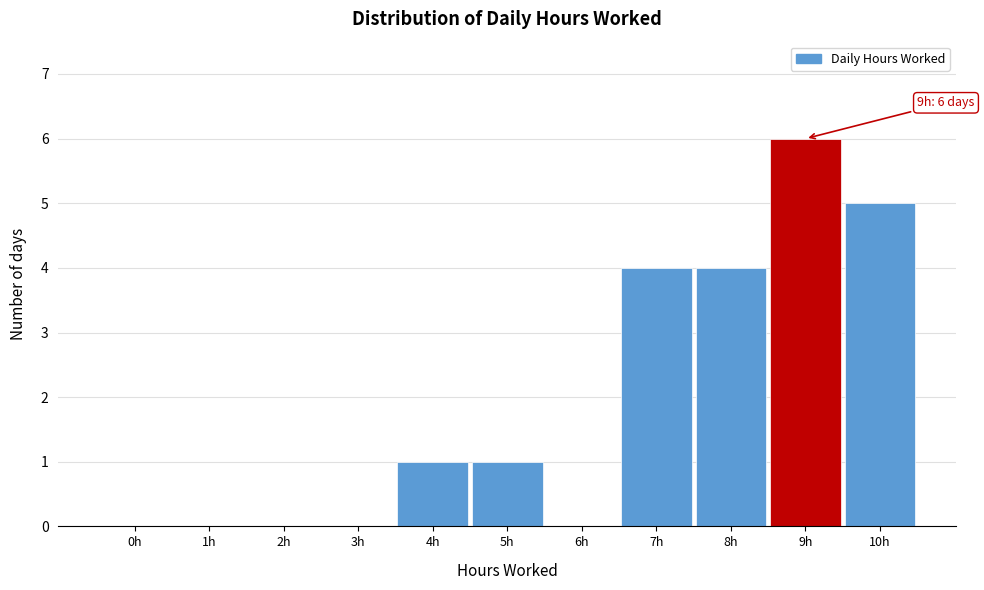

Reading right to left, transcribe all the data shown in this chart.

10h=5	9h=6	8h=4	7h=4	6h=0	5h=1	4h=1	3h=0	2h=0	1h=0	0h=0